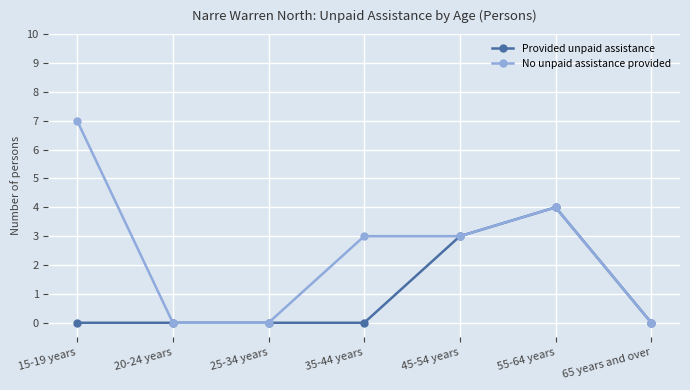

What is the label of the 2nd point from the left?

20-24 years